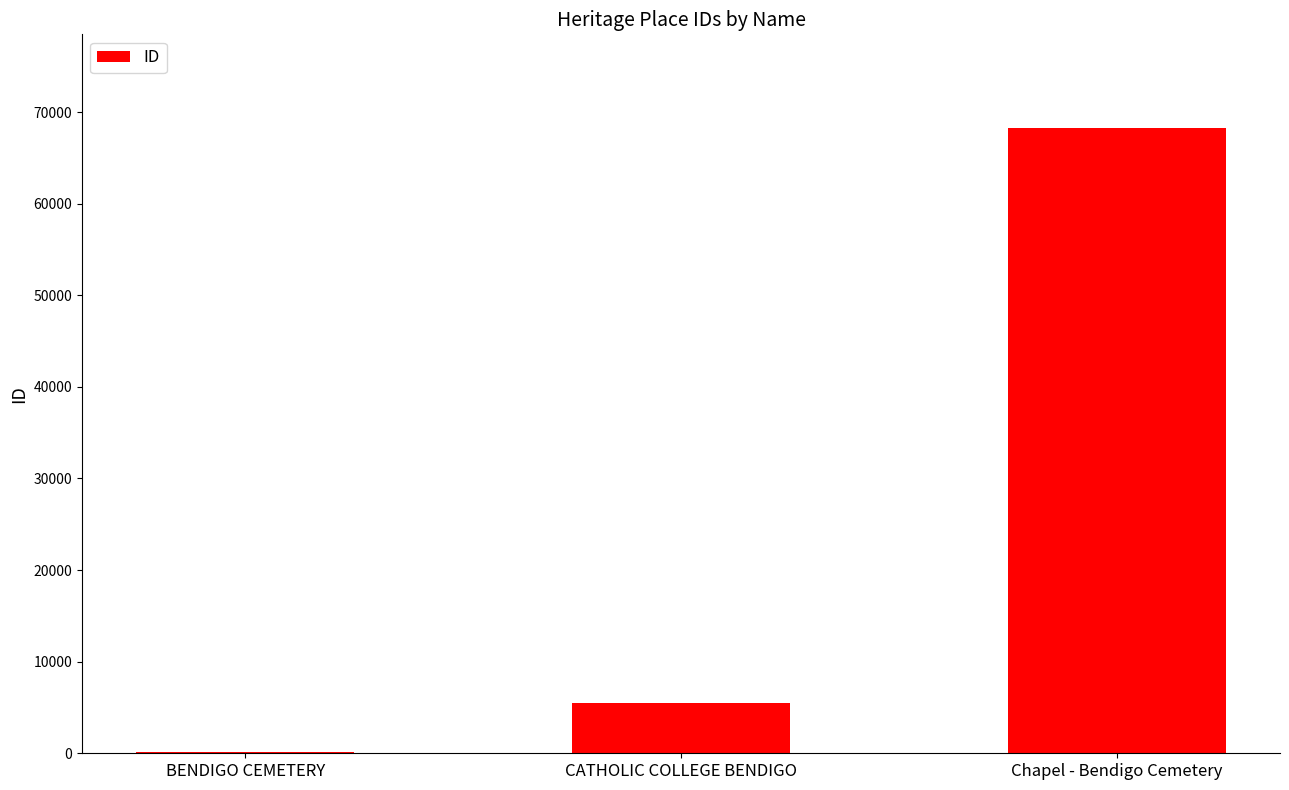

What is the change in value from CATHOLIC COLLEGE BENDIGO to Chapel - Bendigo Cemetery?

+62783